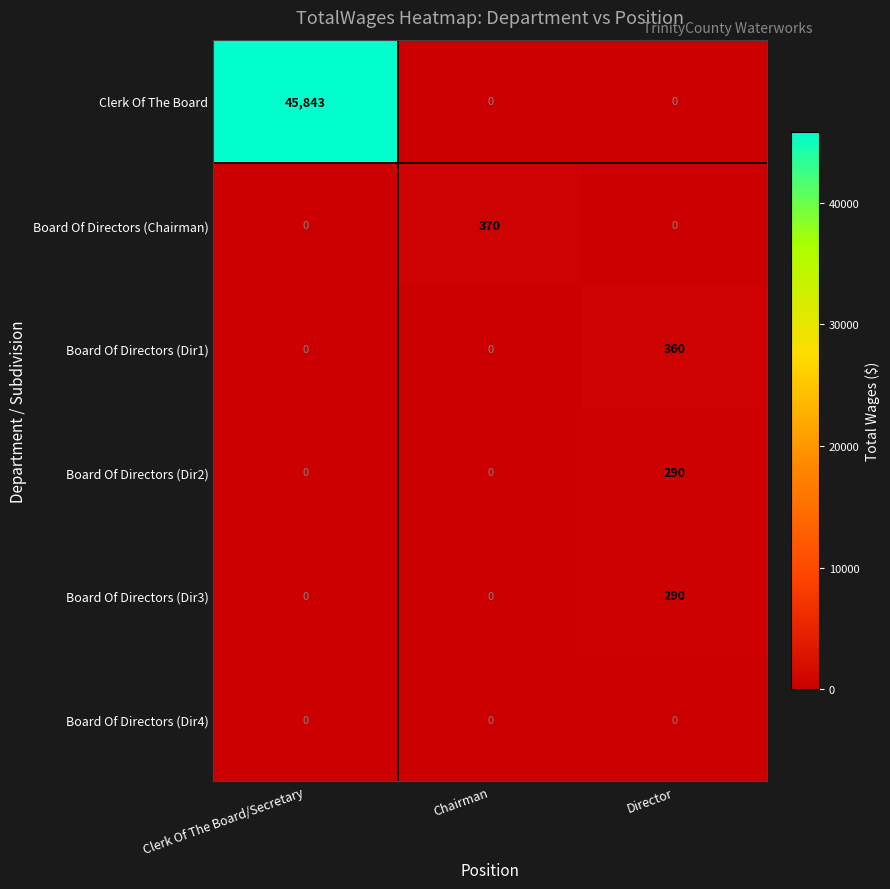

Which series has the largest total across all categories?

Clerk Of The Board